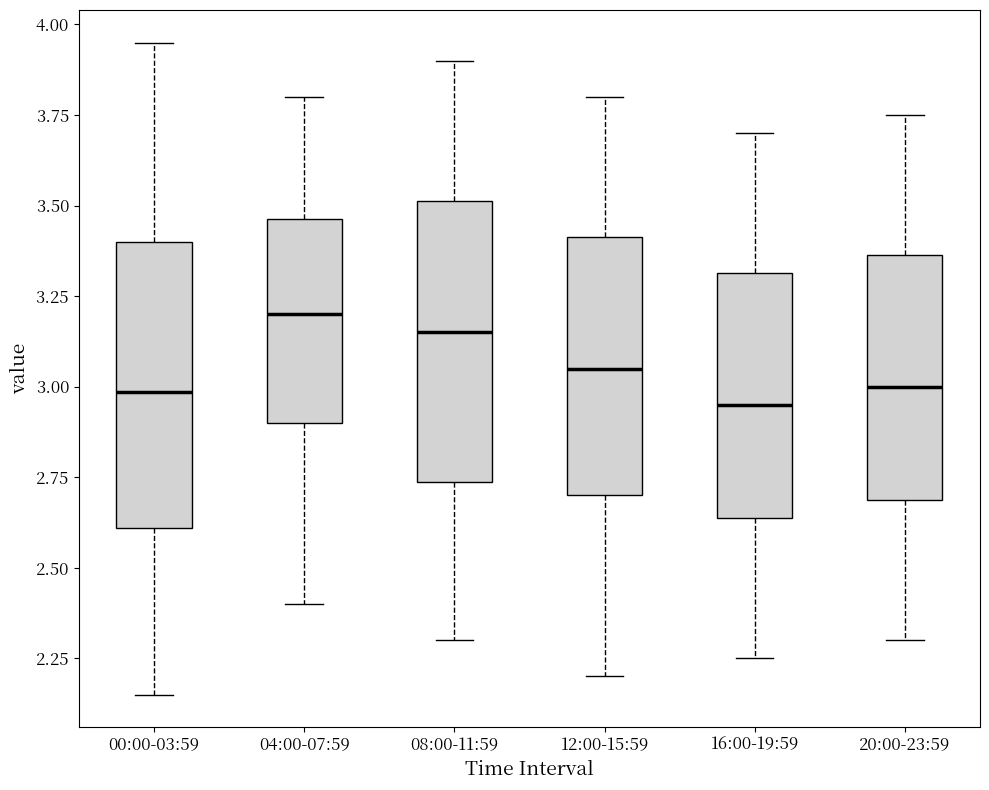

Reading left to right, transcribe this box plot: for each box, give where its median line is, the range the box spans, and where its two whiskers end, as read against the y-axis. The values are not printed on the chart, so give them approximately, as read against the axis.

00:00-03:59: median 3.00, box 2.60 to 3.40, whiskers 2.15 to 3.95
04:00-07:59: median 3.20, box 2.90 to 3.45, whiskers 2.40 to 3.80
08:00-11:59: median 3.15, box 2.75 to 3.50, whiskers 2.30 to 3.90
12:00-15:59: median 3.05, box 2.70 to 3.40, whiskers 2.20 to 3.80
16:00-19:59: median 2.95, box 2.65 to 3.30, whiskers 2.25 to 3.70
20:00-23:59: median 3.00, box 2.70 to 3.35, whiskers 2.30 to 3.75